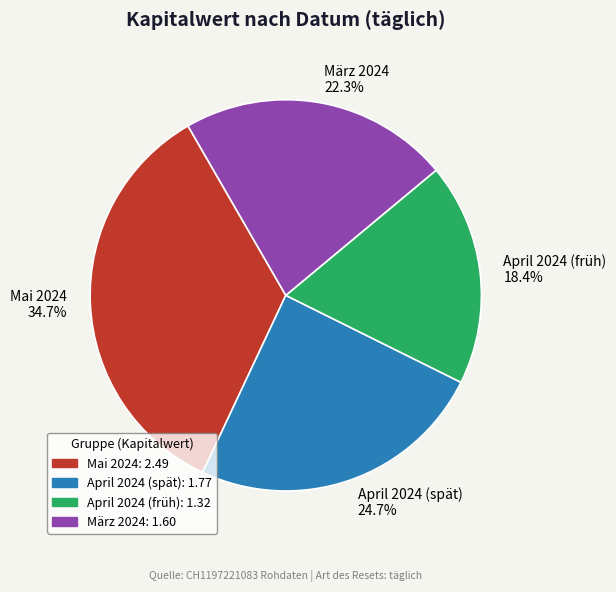

Which category has the smallest portion of the pie?

April 2024 (früh)